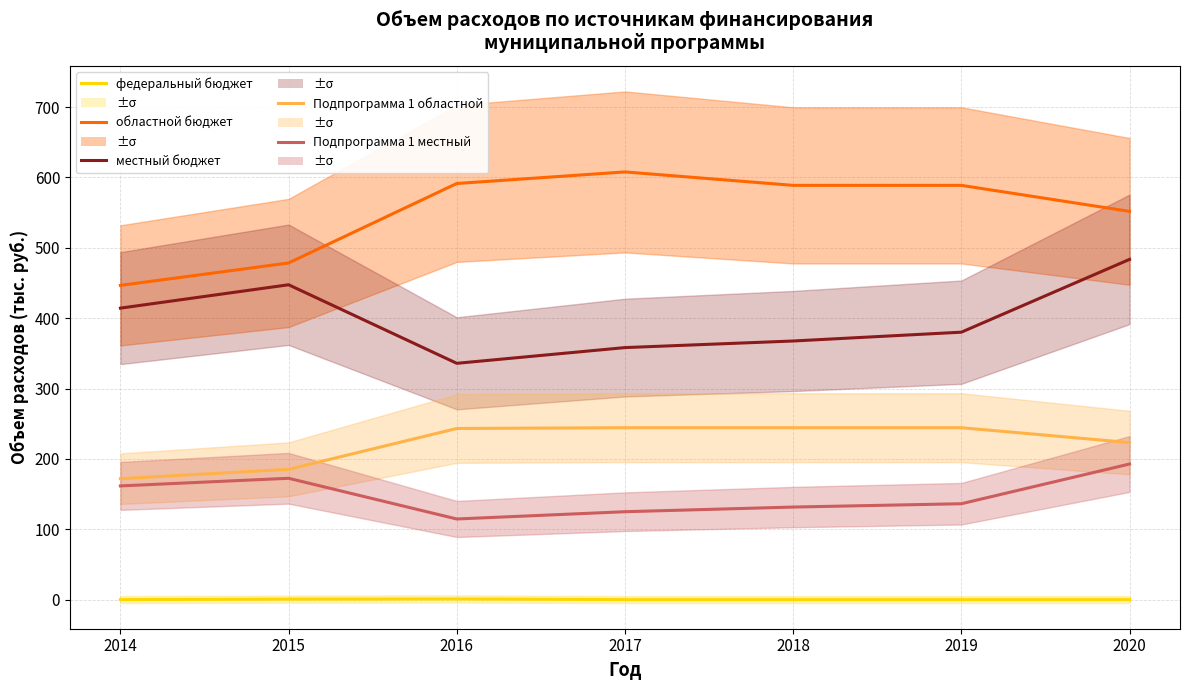

What is the sum of all местный бюджет values?

2786.7